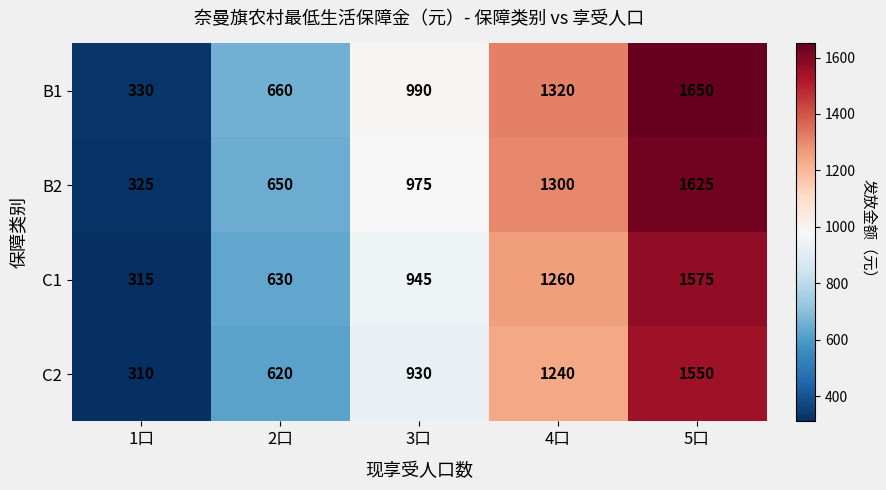

What is the sum of the B1 values at 4口 and 3口?

2310